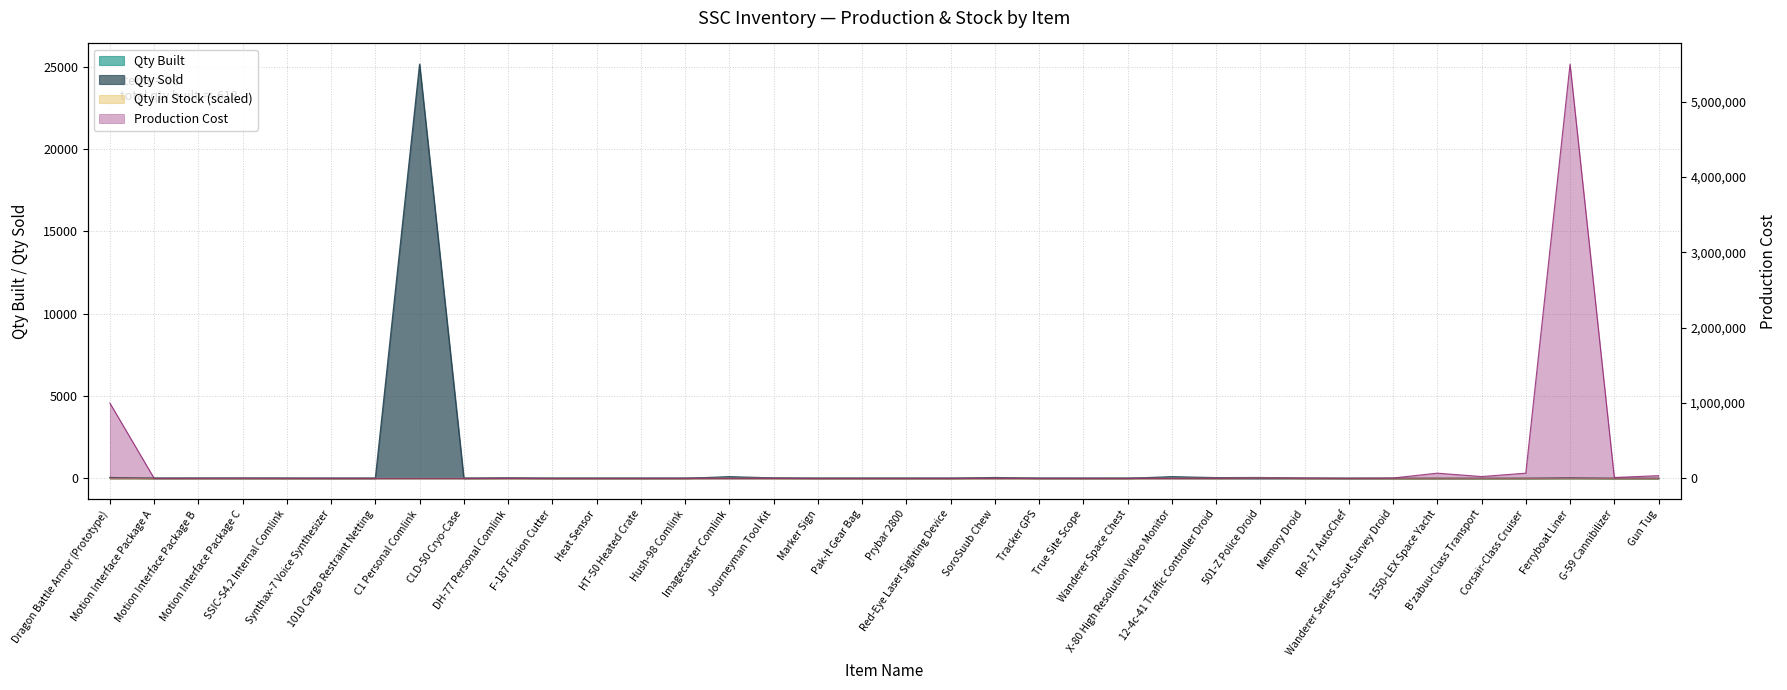

How many interior local valleys does the Qty Built series have?

1